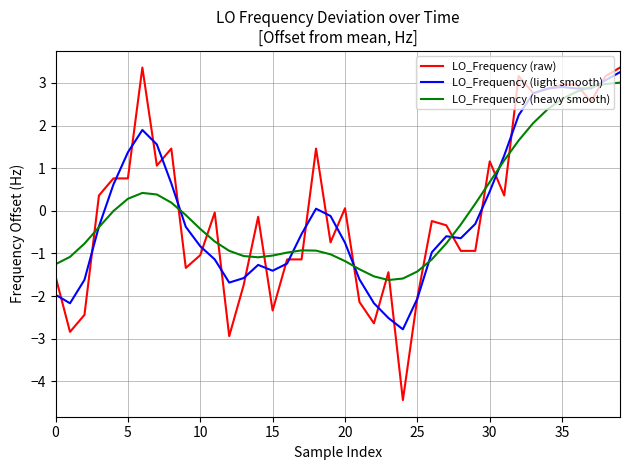

What is the highest value of the LO_Frequency (raw) series?

3.4